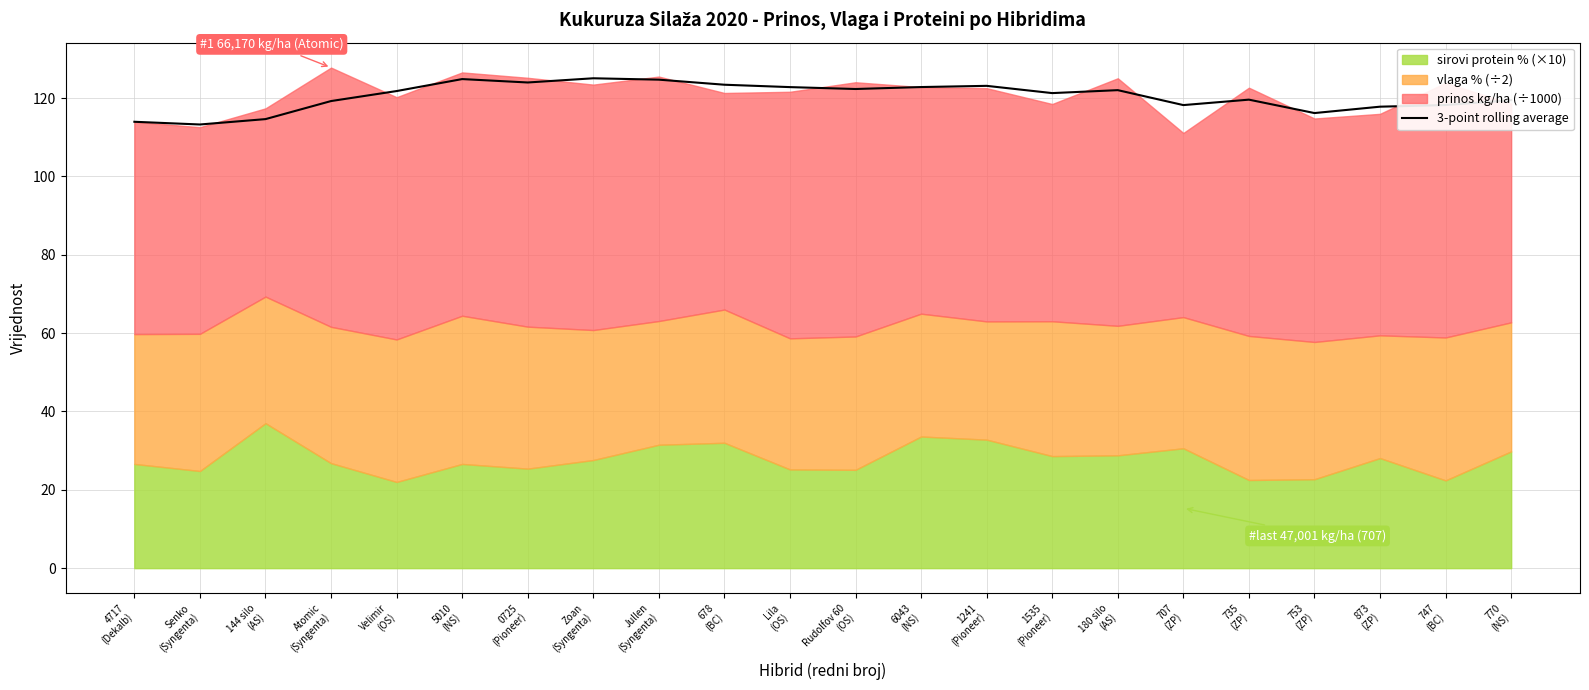

What is the value of the 8th point from the left?

125.0